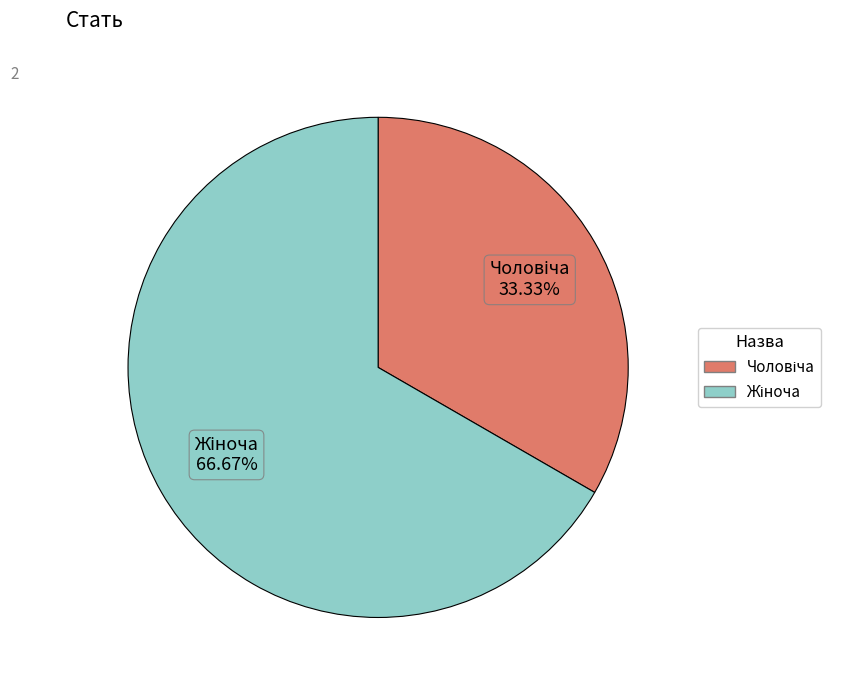

Is there any slice that represents more than half of the pie?

Yes